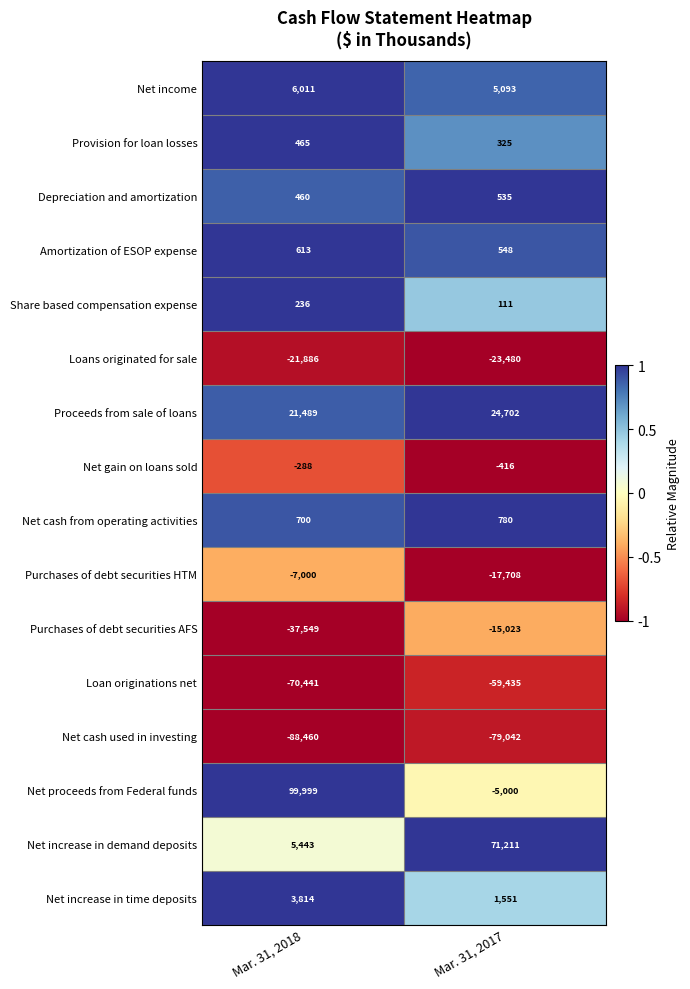

What is the smallest value displayed?

-88460